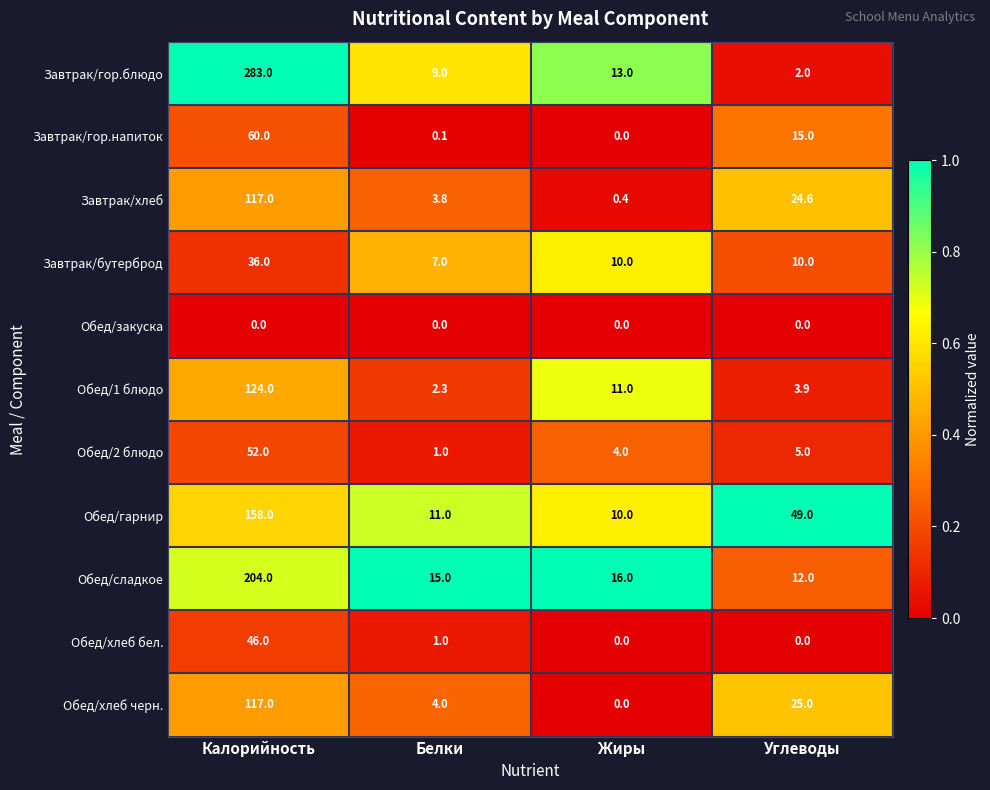

Is it true that Завтрак/хлеб equals 0.4 at Жиры?

True